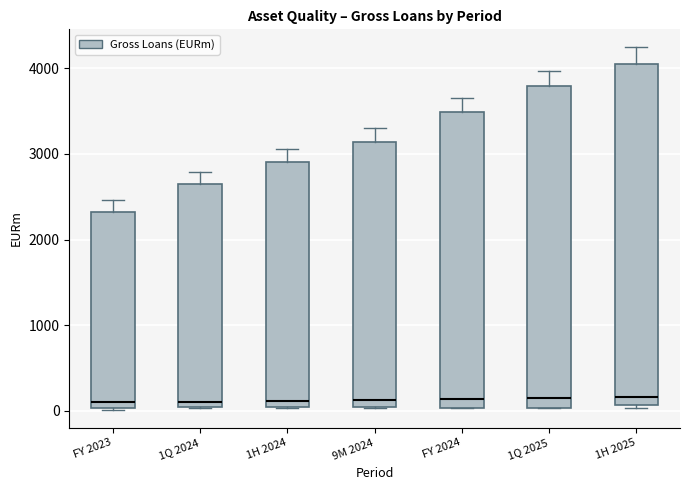

Comparing the boxes themselves (not the whiskers), which one is the tallest?

1H 2025